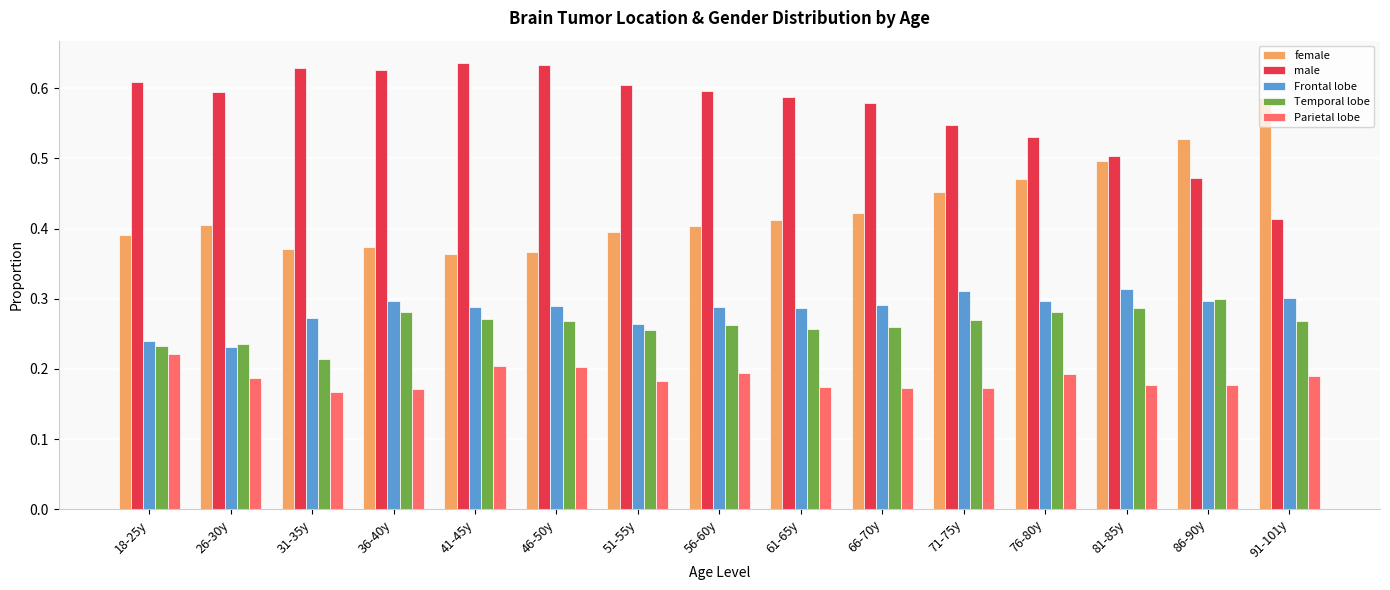

How many bars are there in total?

75